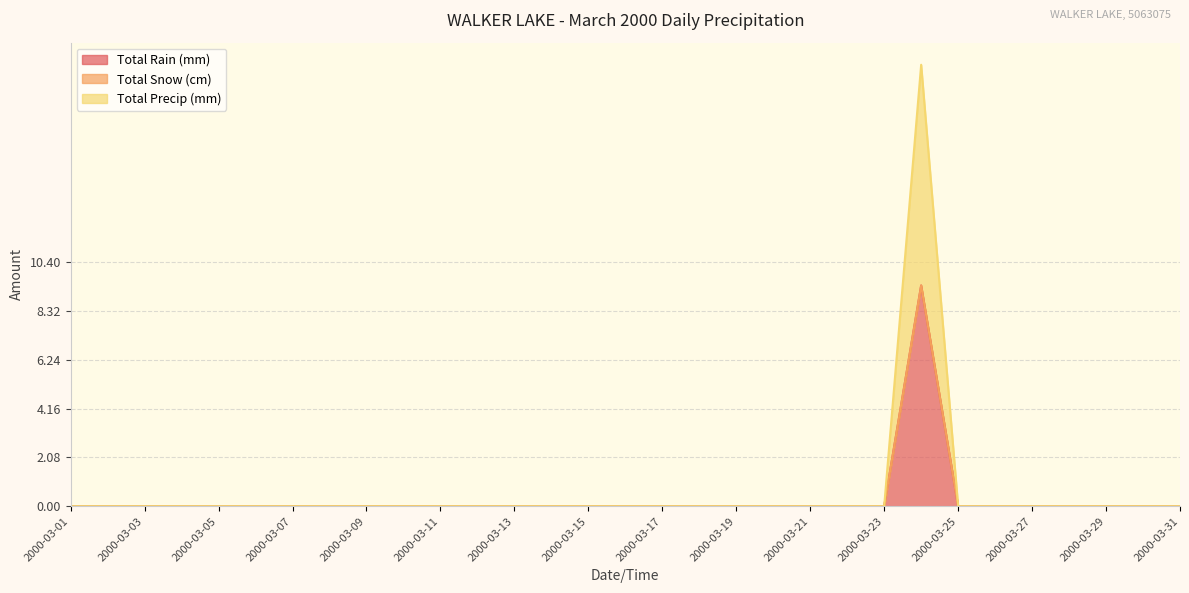

True or false: Total Rain (mm) and Total Precip (mm) cross at least once.

False